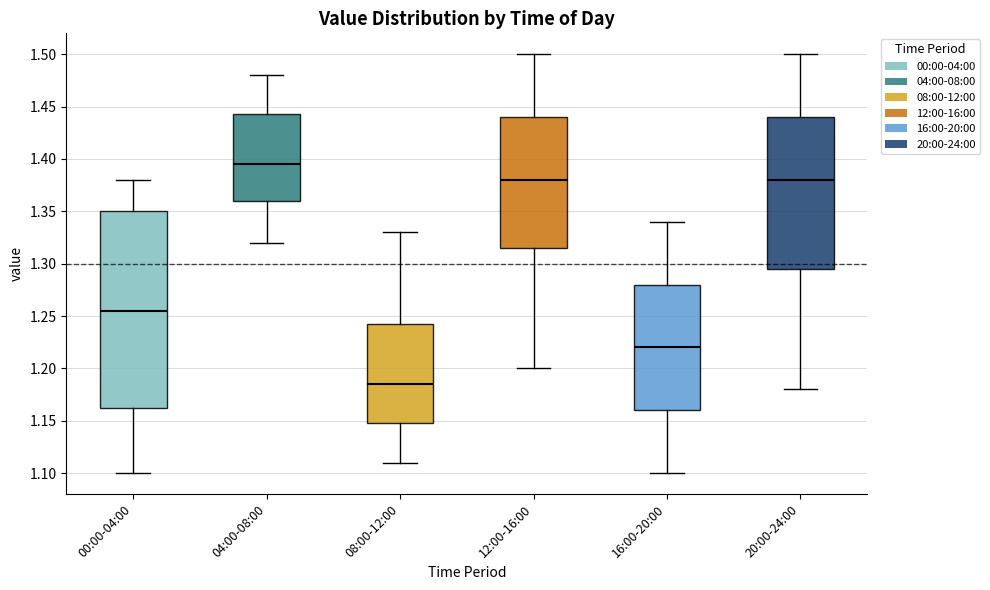

Which box has the highest median line?

04:00-08:00